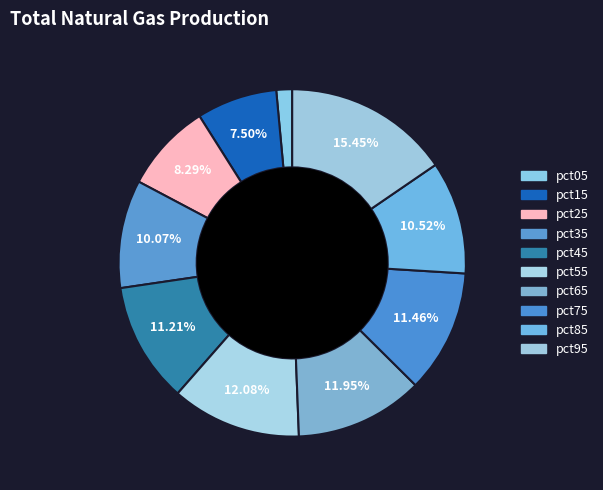

How many slices are in this pie chart?

10